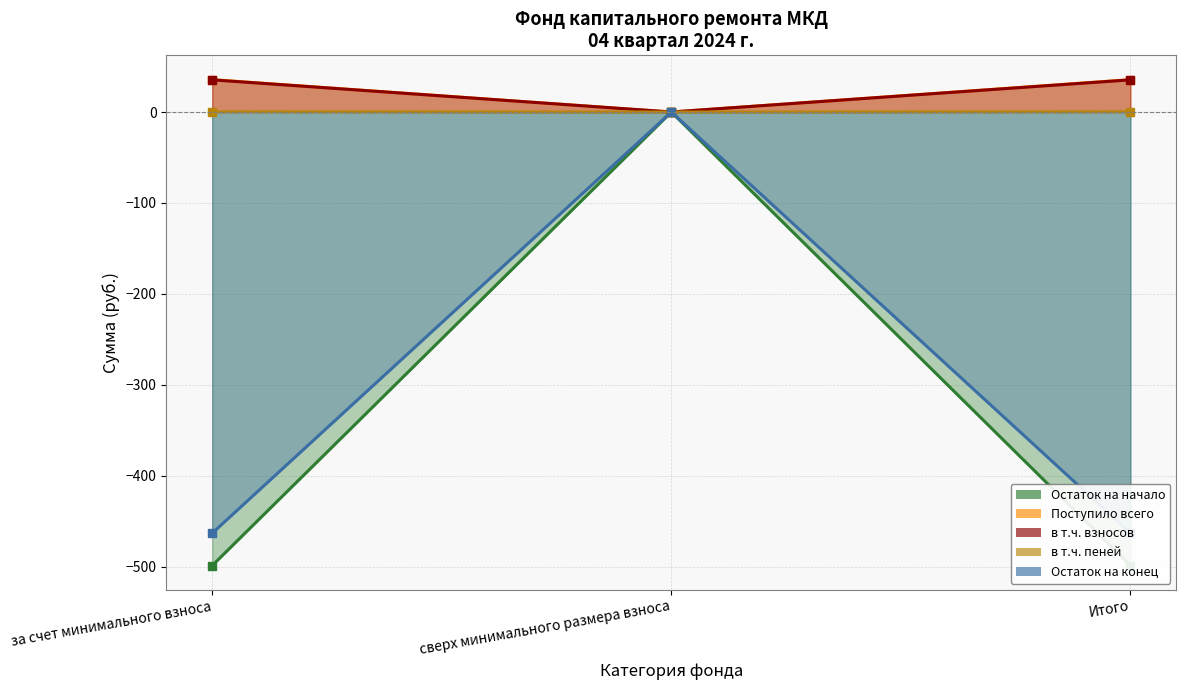

What is the difference between the second highest and minimum values in the Поступило всего series?

35.6